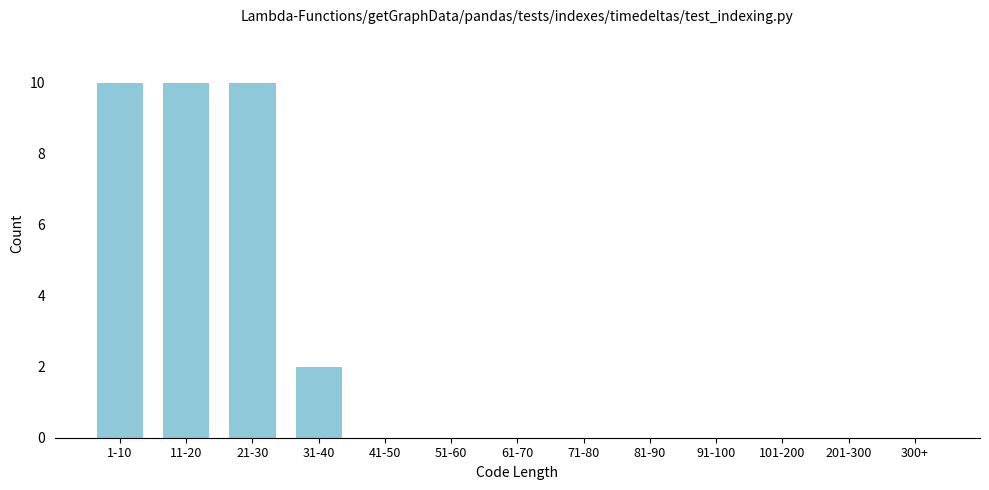

Reading left to right, extract all data points from this chart.

1-10=10	11-20=10	21-30=10	31-40=2	41-50=0	51-60=0	61-70=0	71-80=0	81-90=0	91-100=0	101-200=0	201-300=0	300+=0